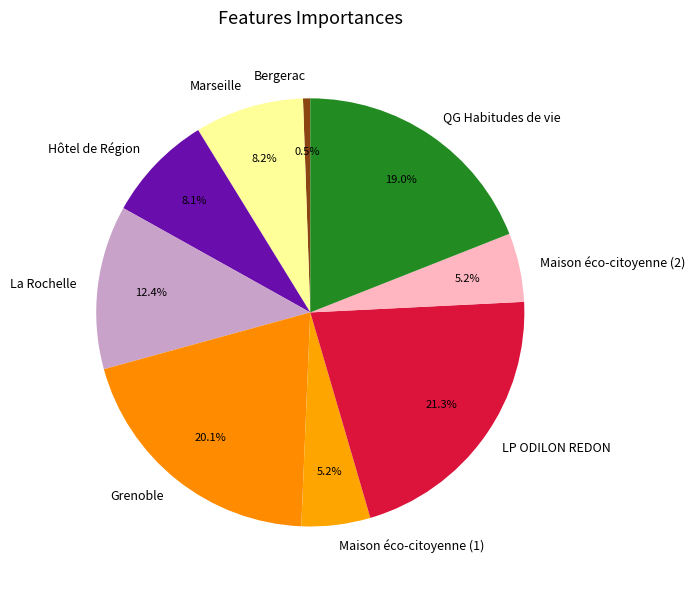

Approximately how many times larger is the value at Hôtel de Région compared to La Rochelle?

0.7